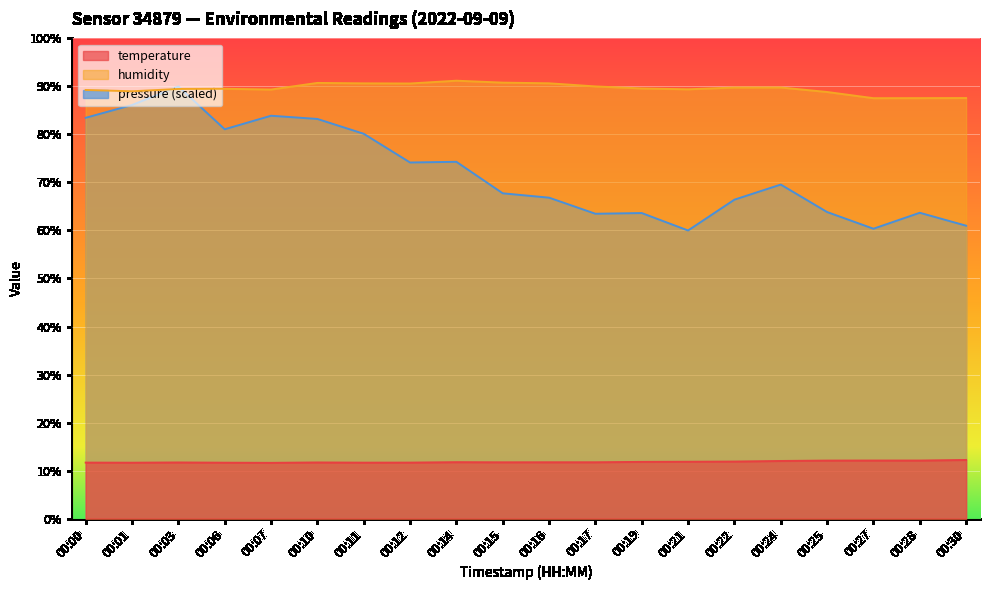

Is it true that temperature equals 4.6 at 00:12?

False